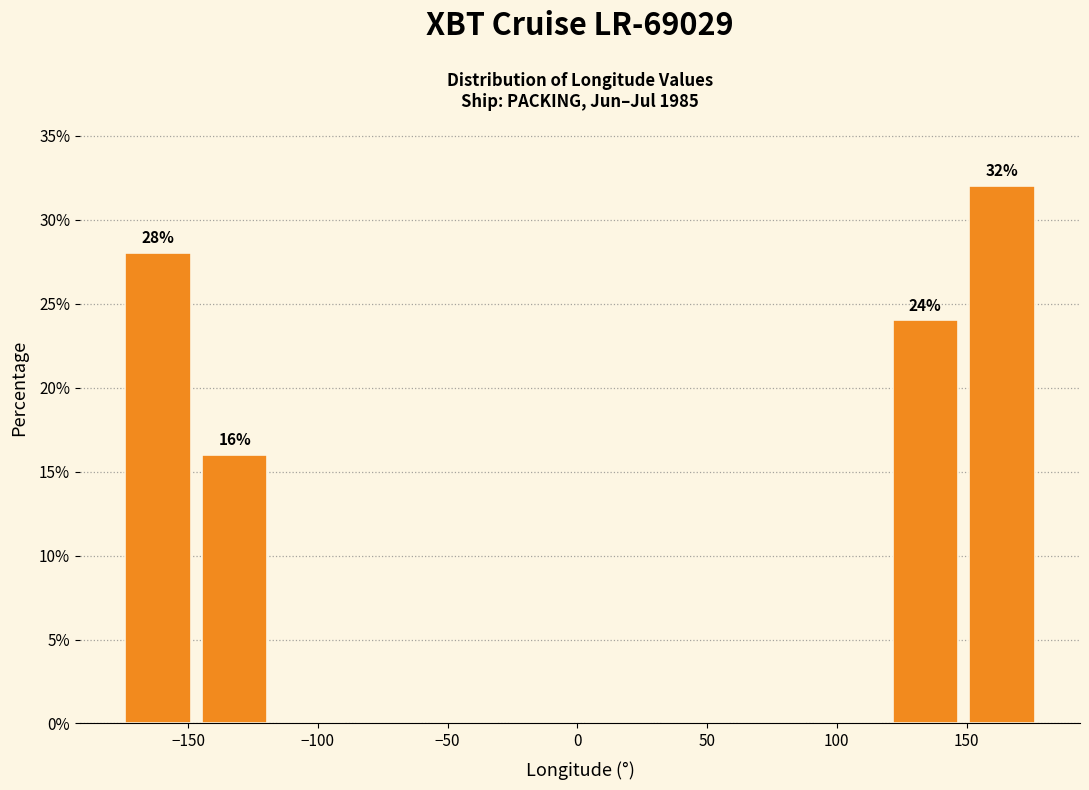

Which range on the x-axis has the tallest bar?

150 to 180